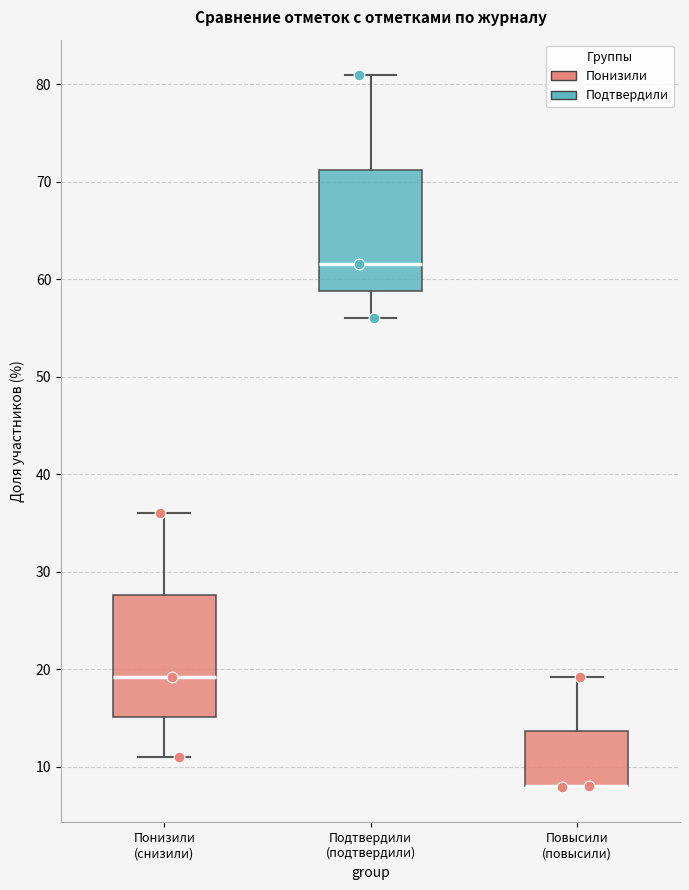

Reading left to right, transcribe this box plot: for each box, give where its median line is, the range the box spans, and where its two whiskers end, as read against the y-axis. The values are not printed on the chart, so give them approximately, as read against the axis.

Понизили (снизили): median 19, box 15 to 28, whiskers 11 to 36
Подтвердили (подтвердили): median 62, box 59 to 71, whiskers 56 to 81
Повысили (повысили): median 8 (drawn on the box's lower edge), box 8 to 14, whiskers 8 to 19